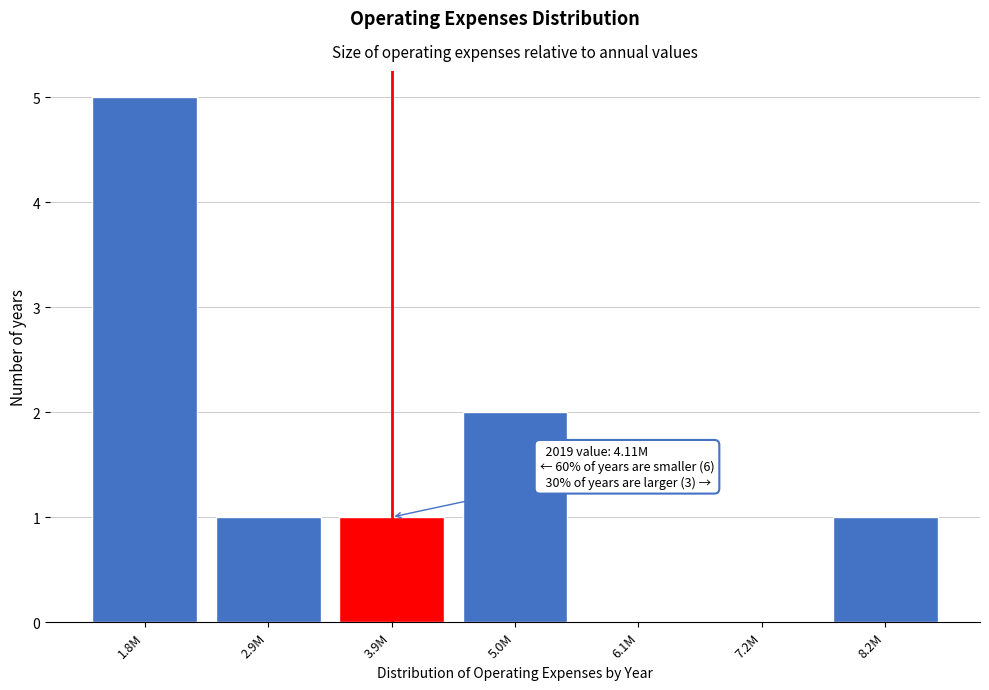

Reading right to left, list all the values displayed in this chart.

8.2M=1	7.2M=0	6.1M=0	5.0M=2	3.9M=1	2.9M=1	1.8M=5